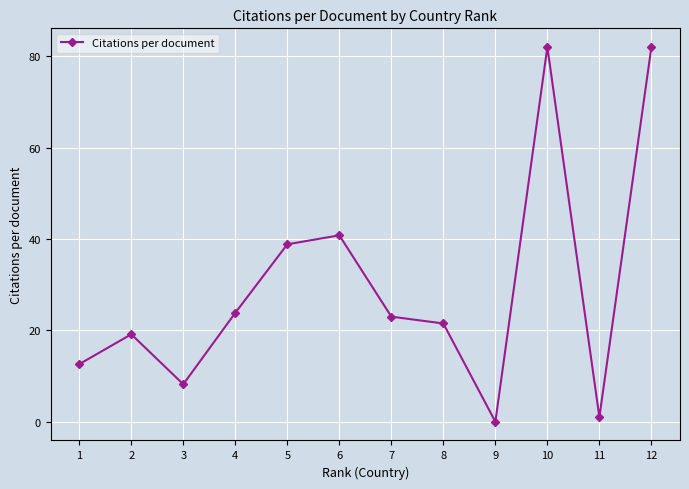

Approximately how many times larger is the value at 6 compared to 11?

40.8